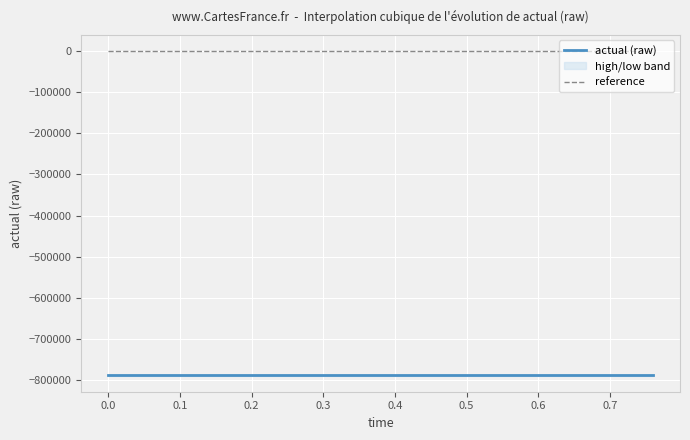

True or false: reference and actual (raw) cross at least once.

False